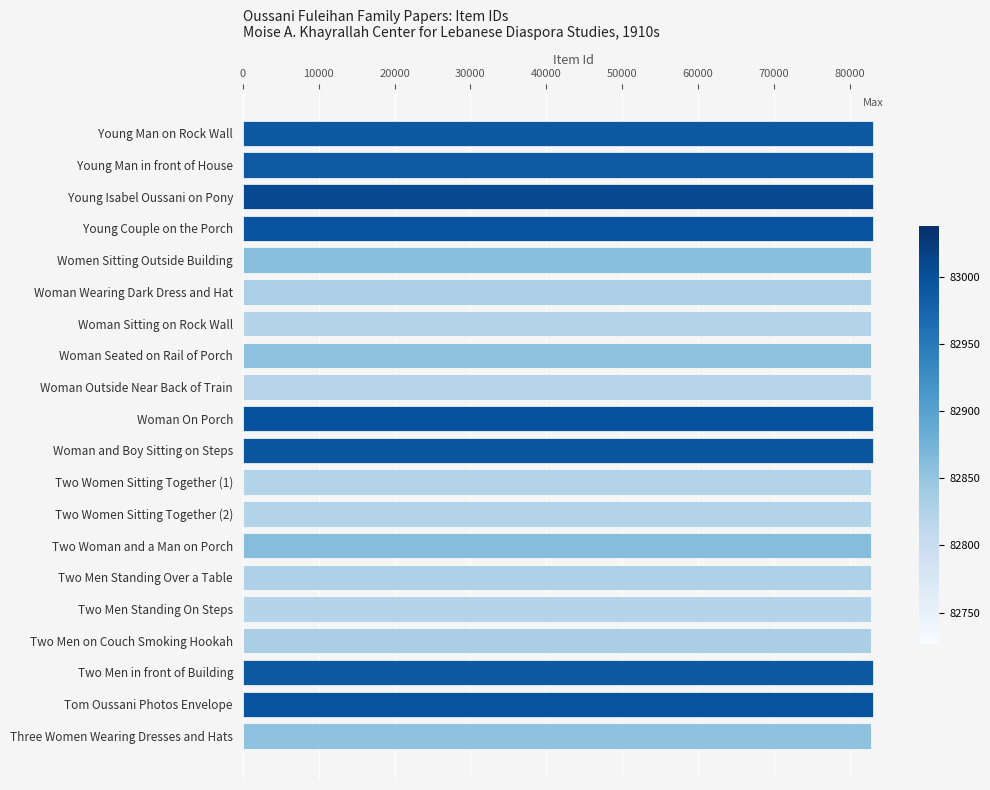

Is it true that the value at Two Men on Couch Smoking Hookah is 82746?

True